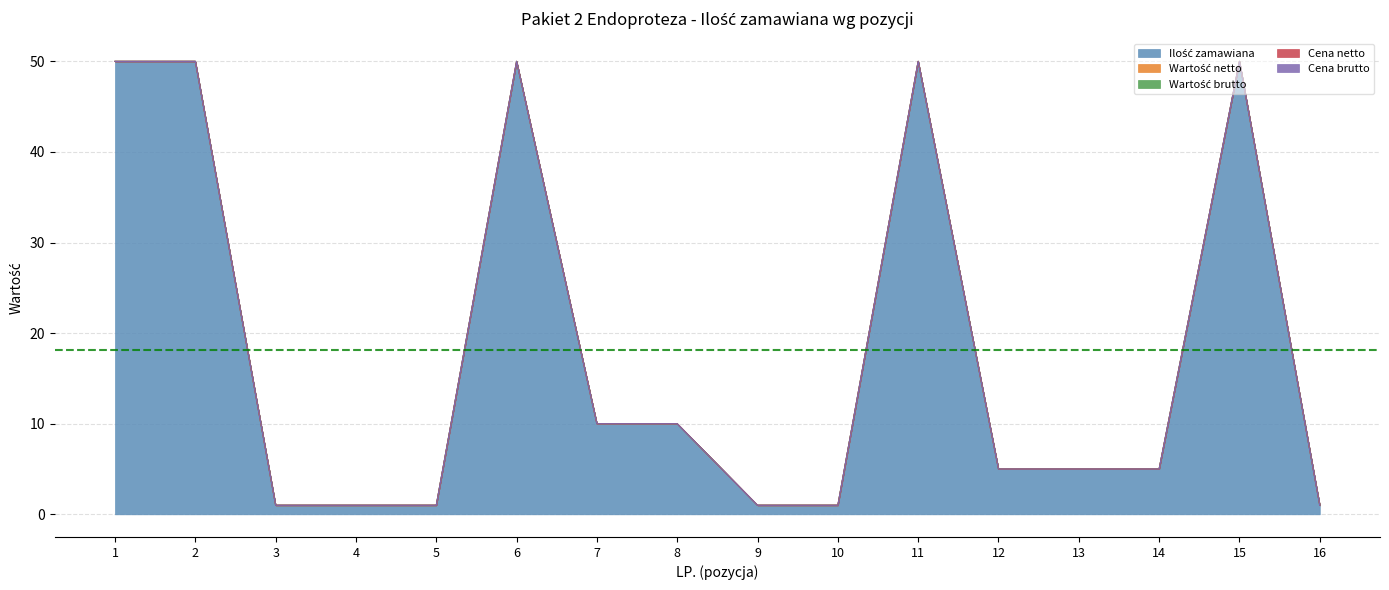

True or false: Cena netto has a value of 0 at 2.

True